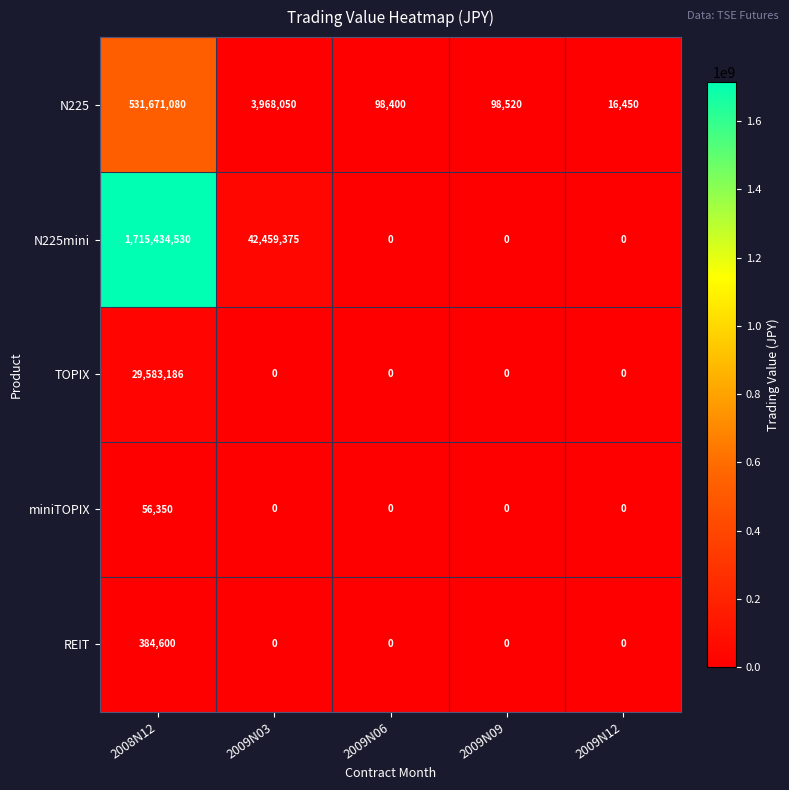

Is it true that REIT equals 162195 at 2009N12?

False